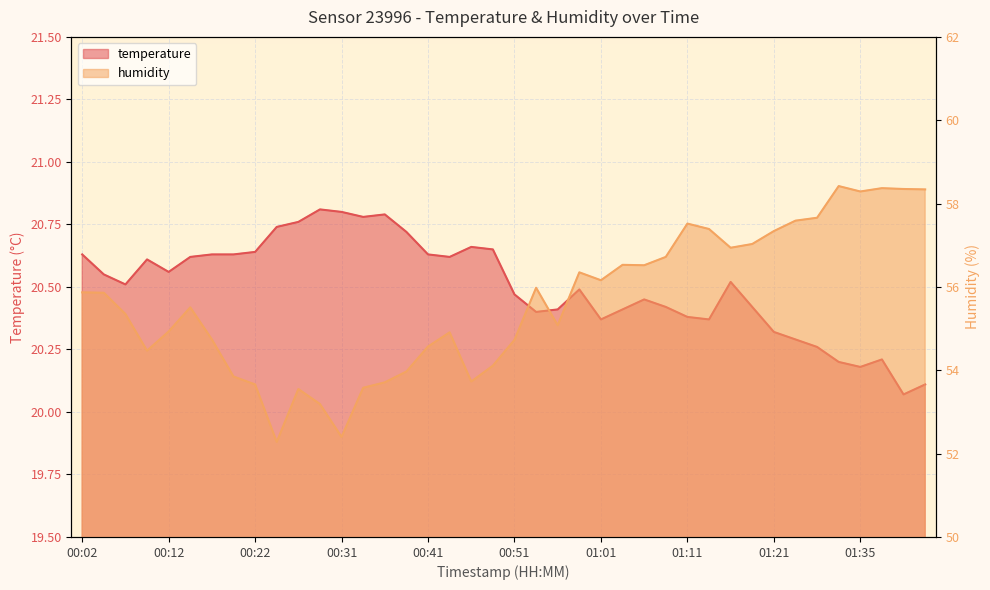

The value of temperature at 00:04 is 20.6. True or false?

True